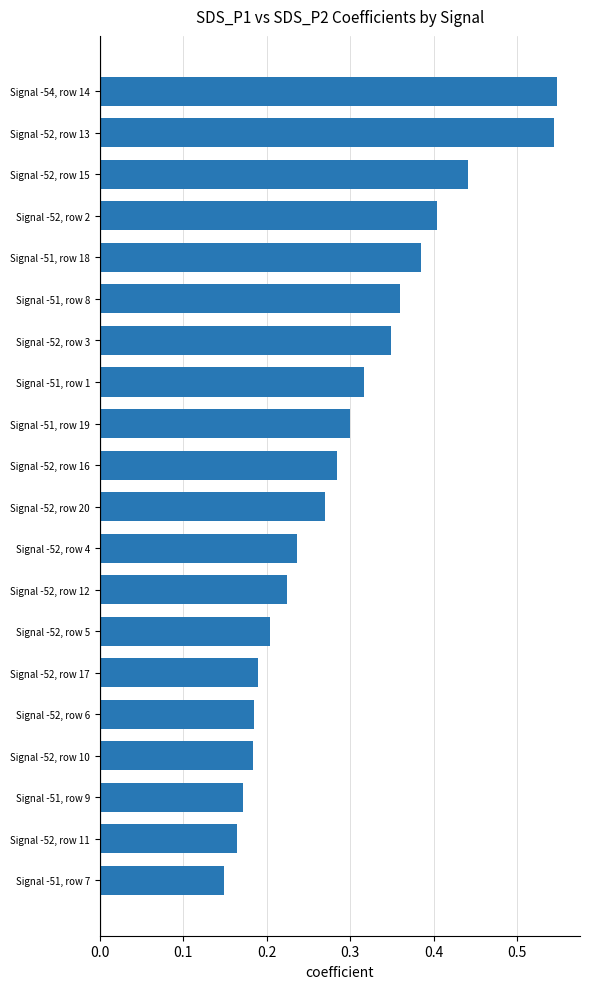

What is the sum of all values?

5.9